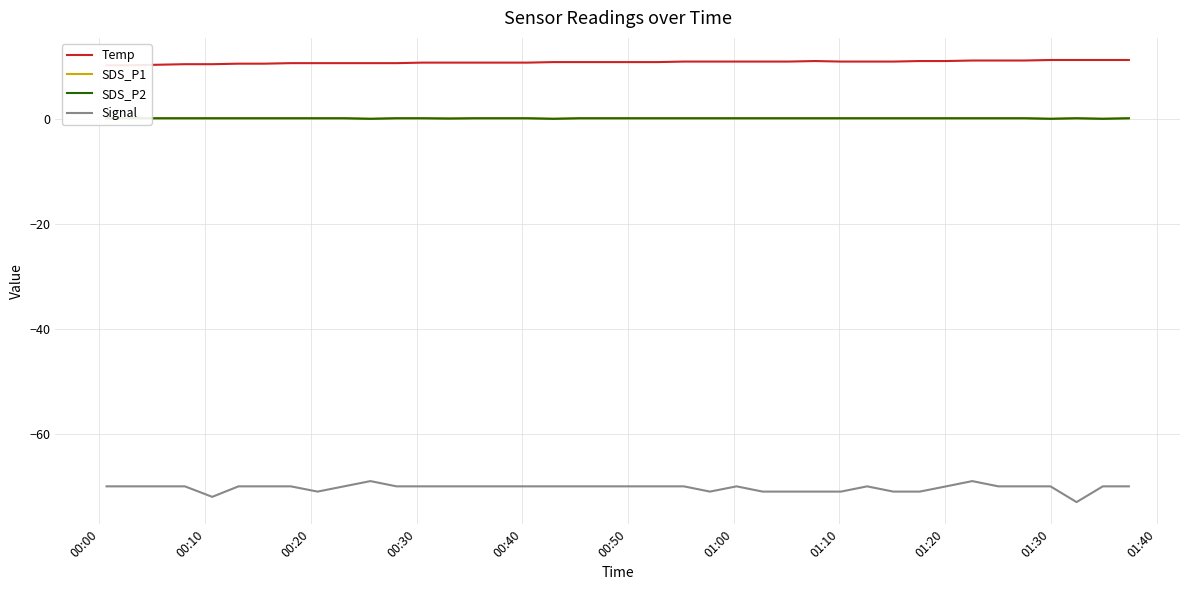

At how many categories does at least one series exceed -40?

40